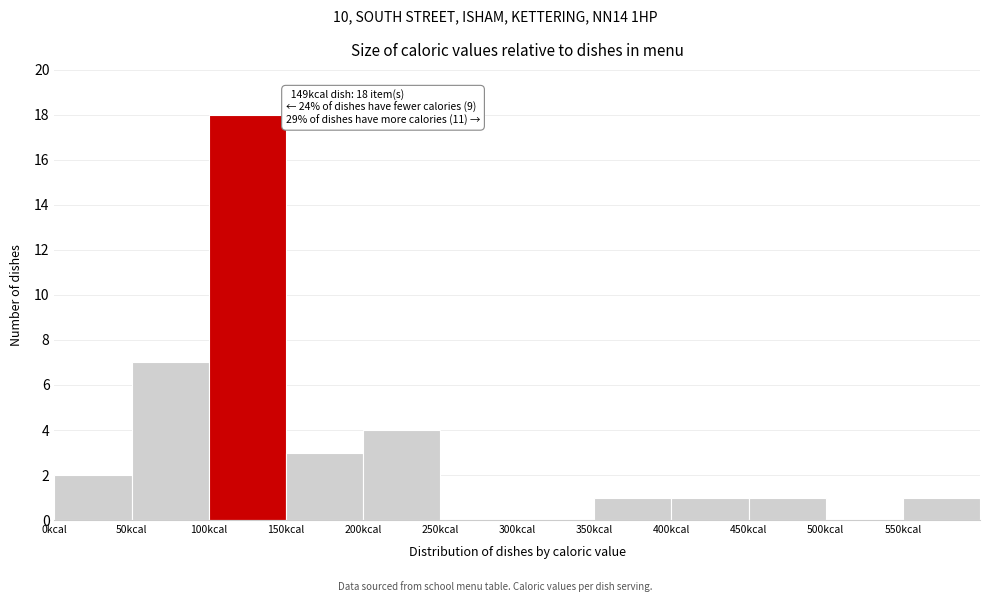

Which range on the x-axis has the tallest bar?

100 to 150